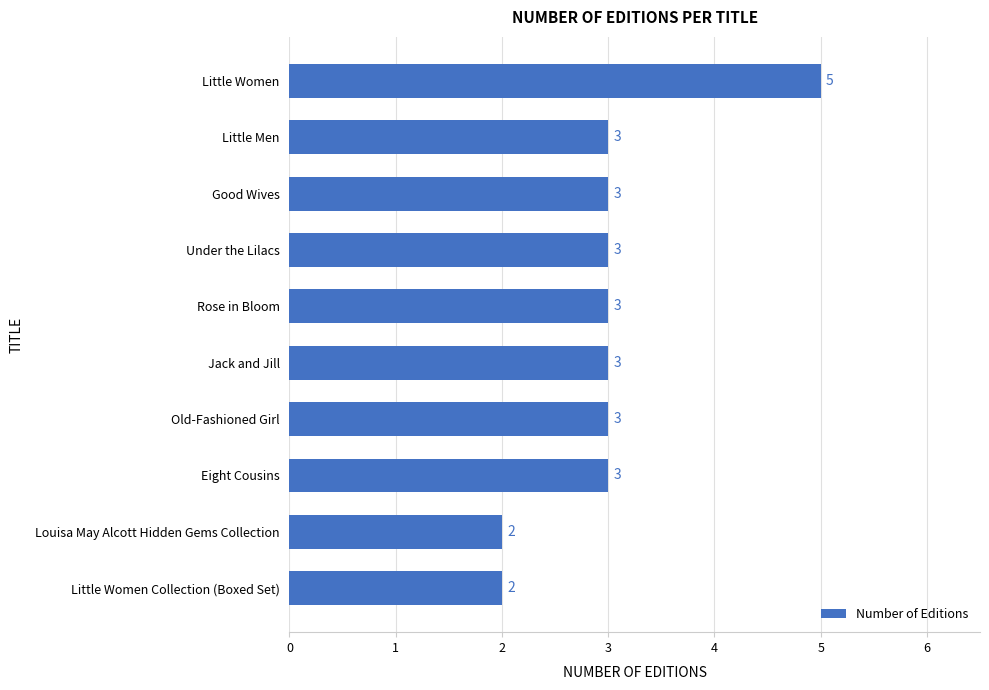

Is it true that the value at Jack and Jill is 3?

True